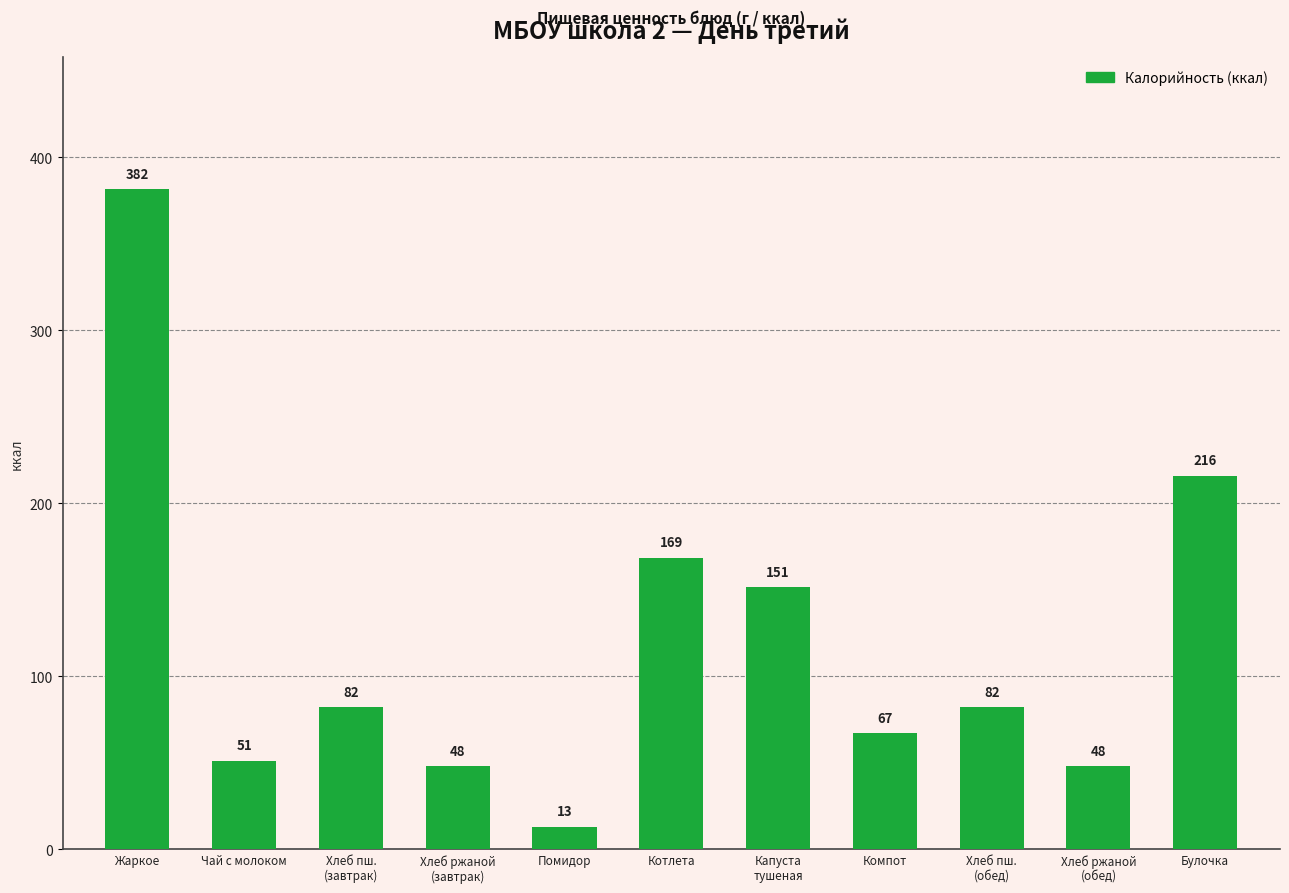

What is the change in value from Чай с молоком to Компот?

+16.0